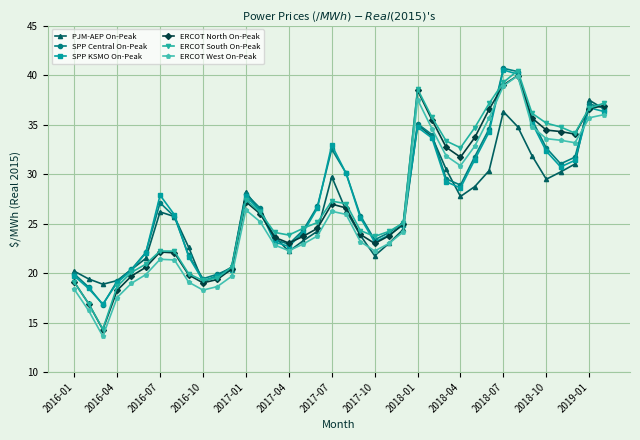

What is the value of the SPP KSMO On-Peak point at the 20th from the left?

30.1